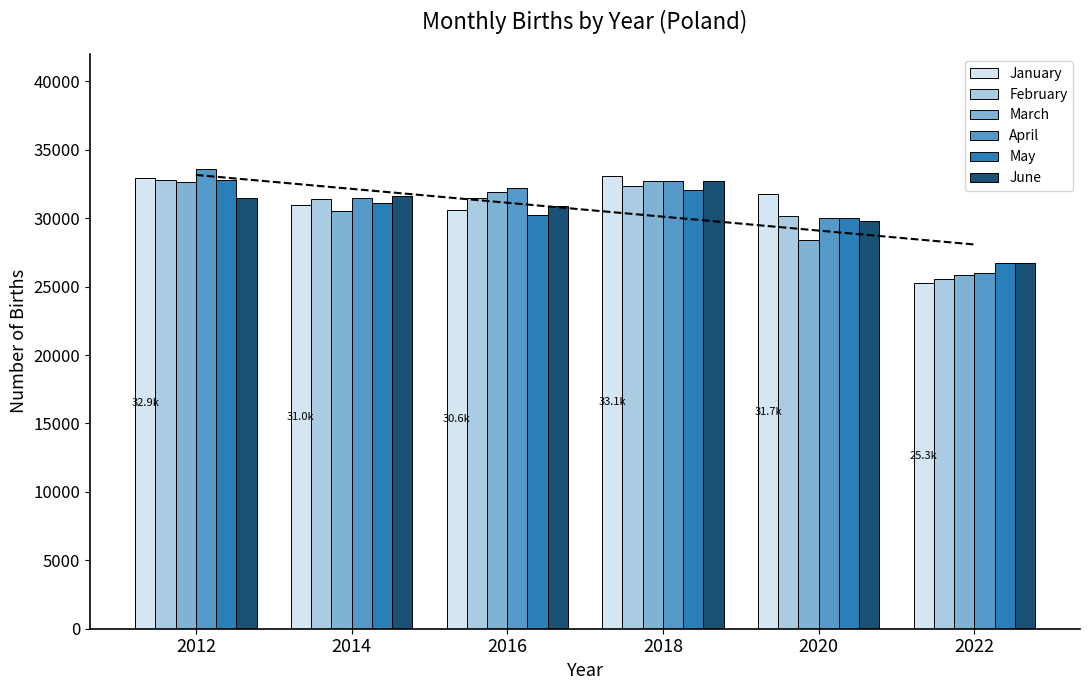

At how many categories does at least one series exceed 31566?

5